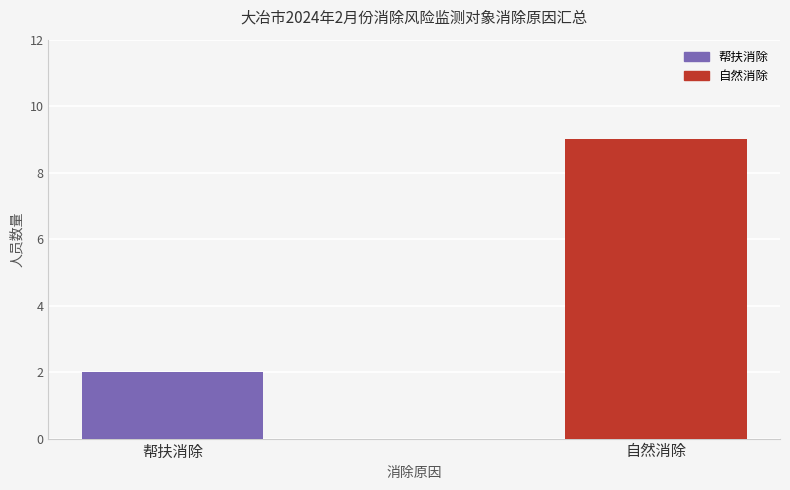

Between 自然消除 and 帮扶消除, which is larger?

自然消除